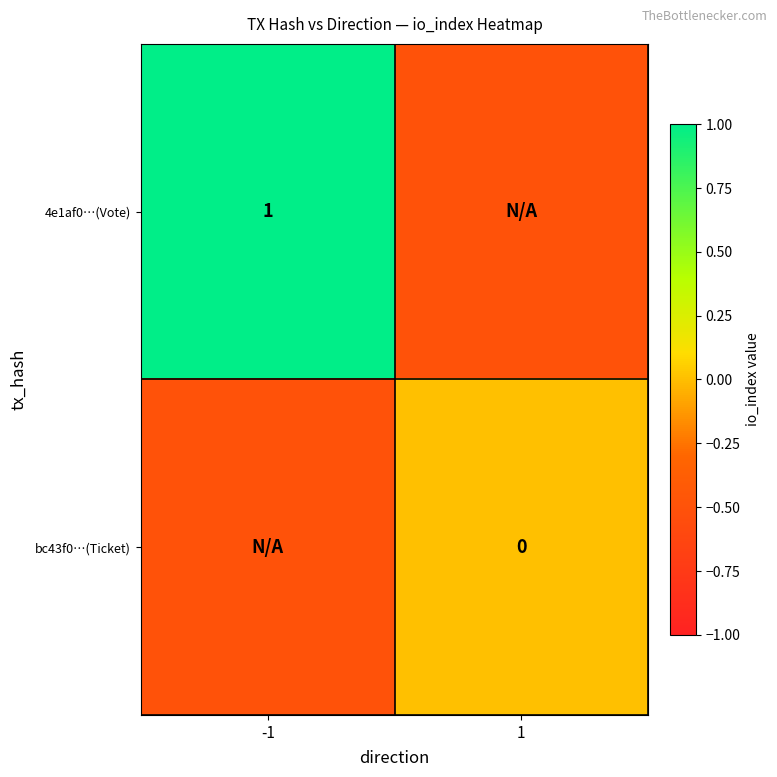

What is the greatest value displayed?

1.0